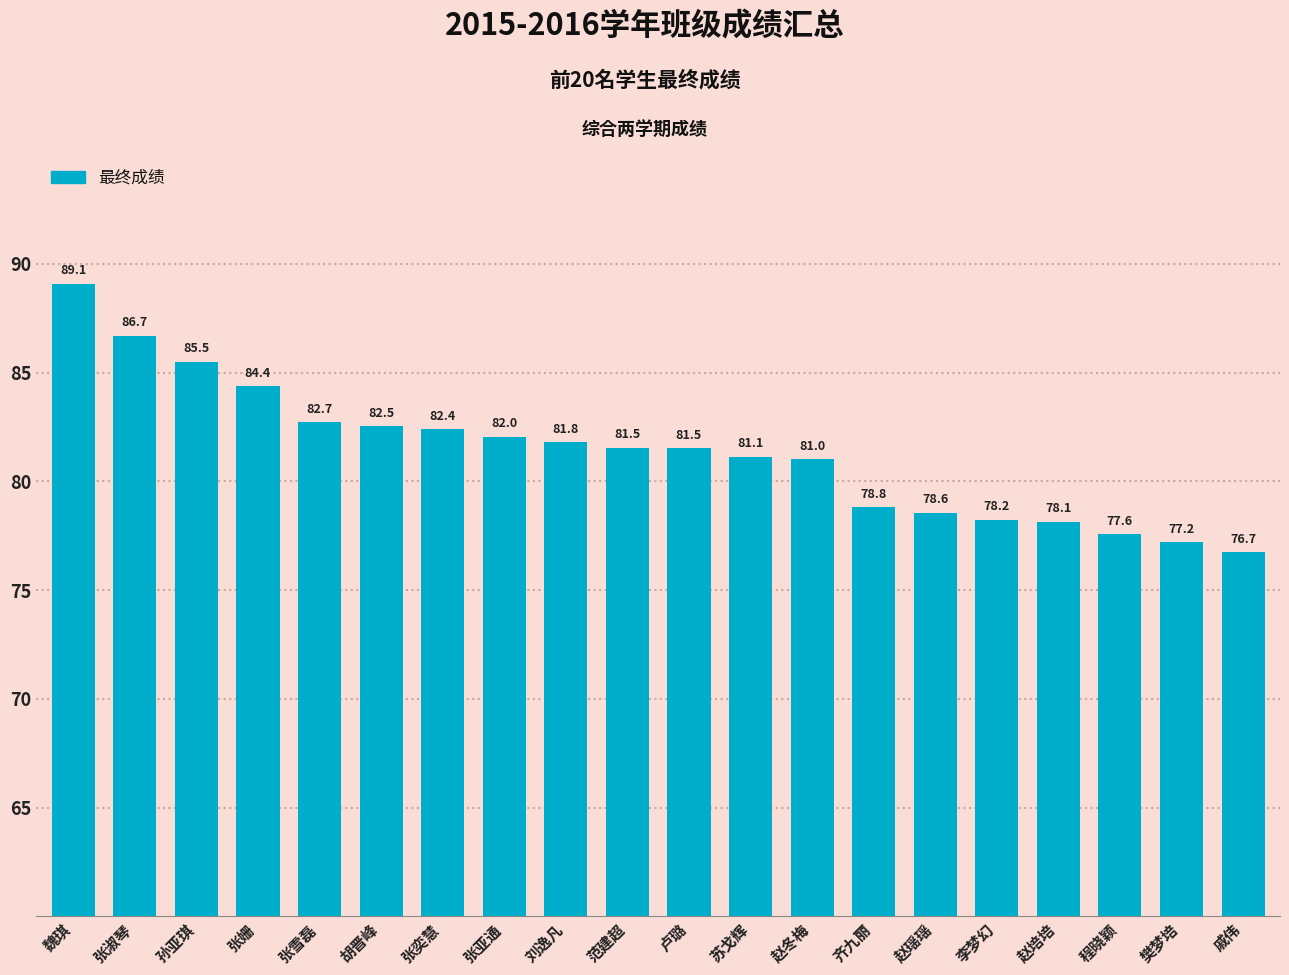

What is the sum of the values at 张奕慧 and 赵培培?

160.5